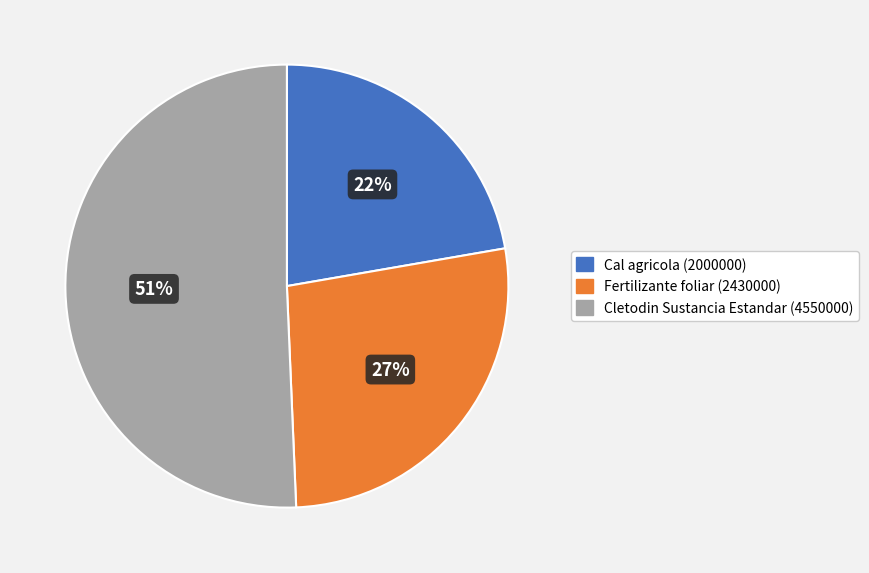

True or false: Cal agricola (2000000) accounts for 10% of the total.

False